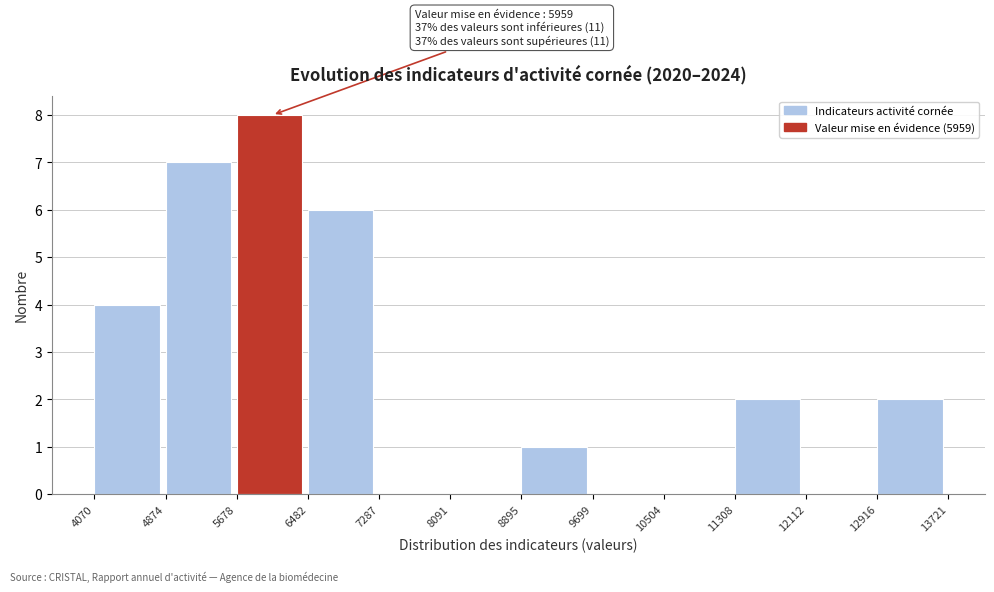

Over which range of the x-axis is the bar tallest?

5678 to 6482